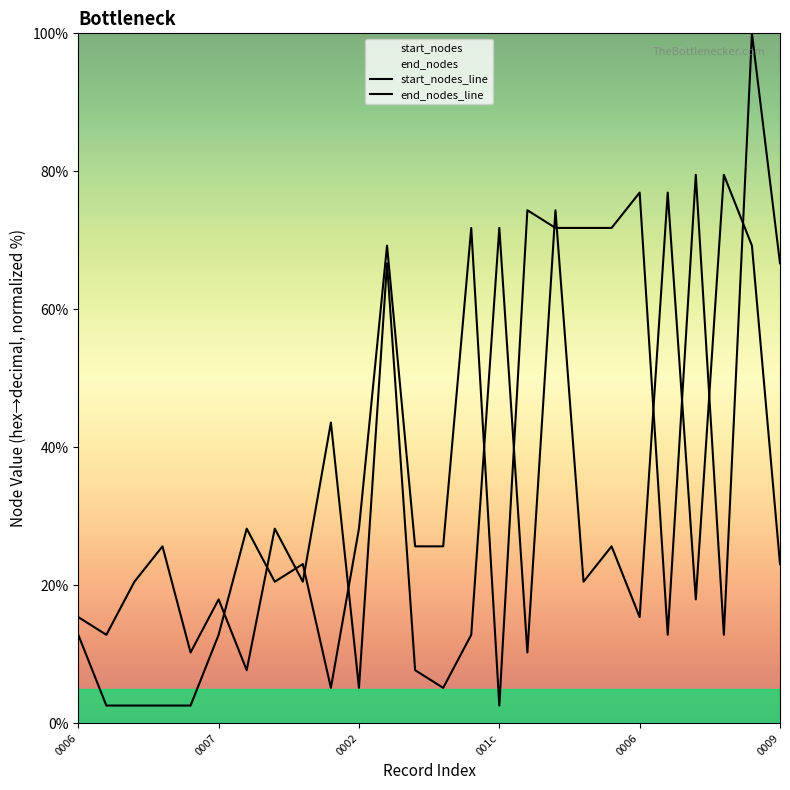

At which category does the chart reach its peak across all series?

24